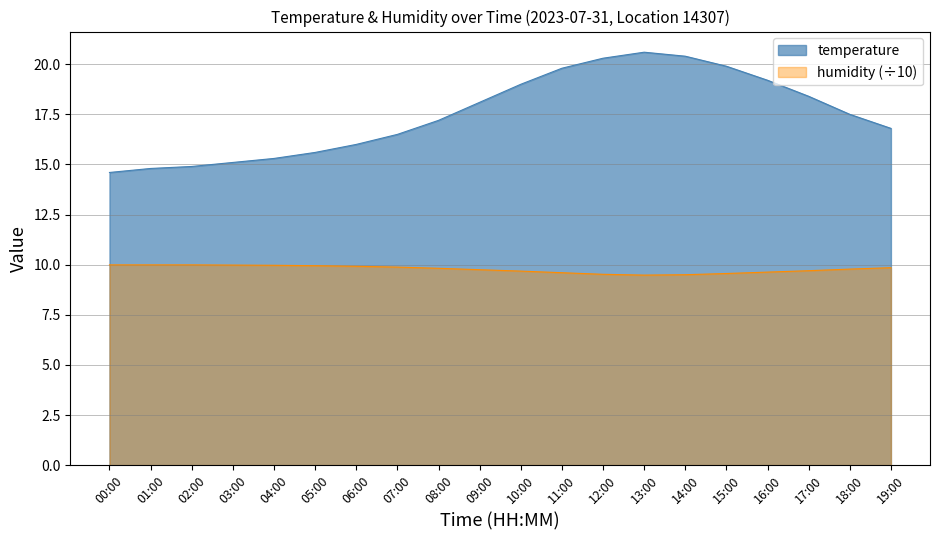

List the series in order of their peak value, highest first.

temperature, humidity (÷10)